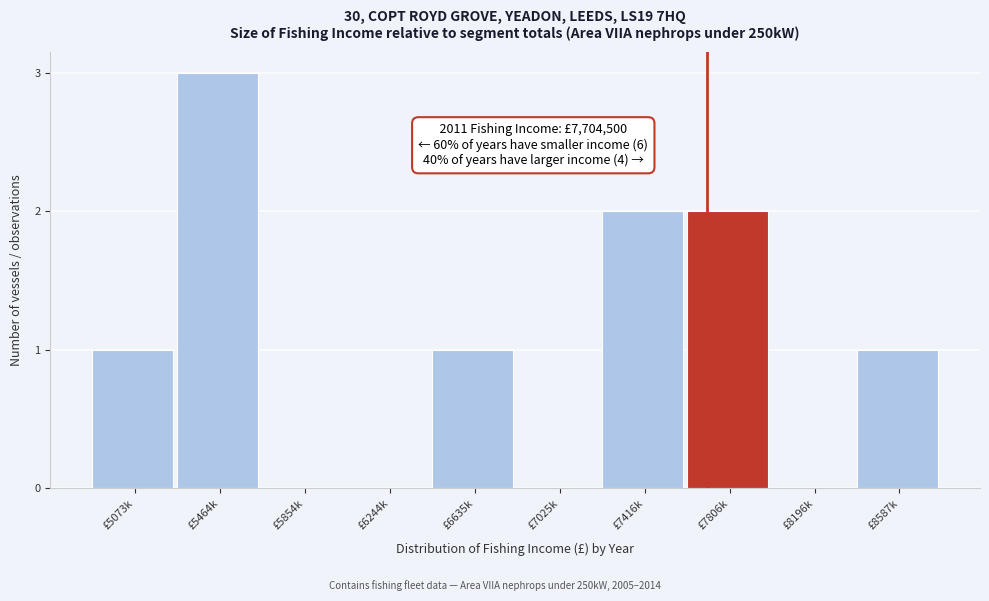

Reading left to right, list all the values displayed in this chart.

£5073k=1	£5464k=3	£5854k=0	£6244k=0	£6635k=1	£7025k=0	£7416k=2	£7806k=2	£8196k=0	£8587k=1